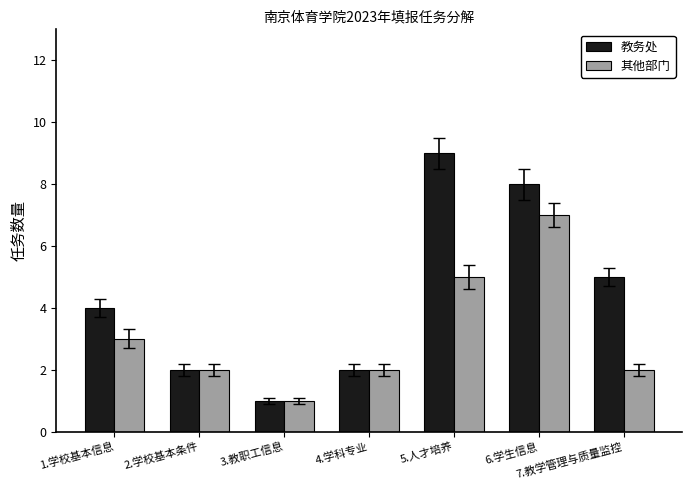

Reading left to right, what are all the values shown in this chart?

教务处: 1.学校基本信息=4	2.学校基本条件=2	3.教职工信息=1	4.学科专业=2	5.人才培养=9	6.学生信息=8	7.教学管理与质量监控=5
其他部门: 1.学校基本信息=3	2.学校基本条件=2	3.教职工信息=1	4.学科专业=2	5.人才培养=5	6.学生信息=7	7.教学管理与质量监控=2